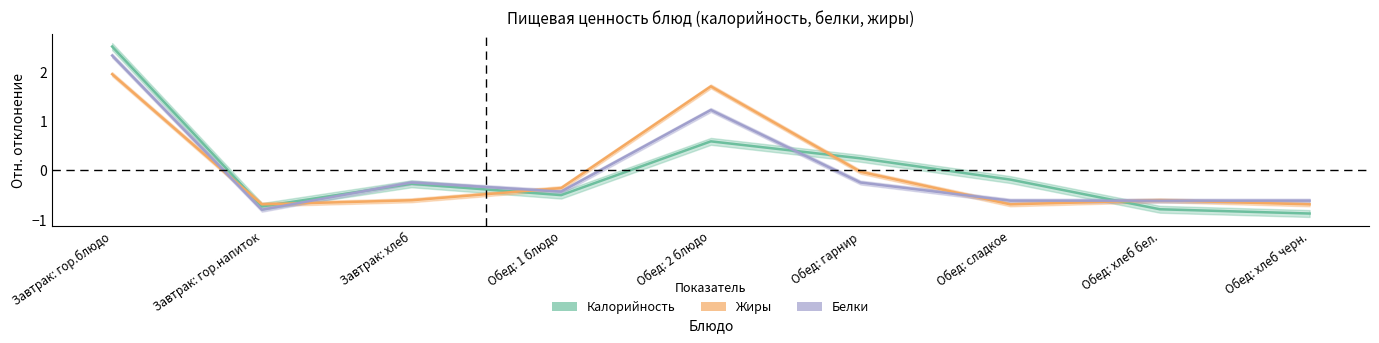

In Белки, how many points are lower than both neighbors (excluding endpoints)?

2